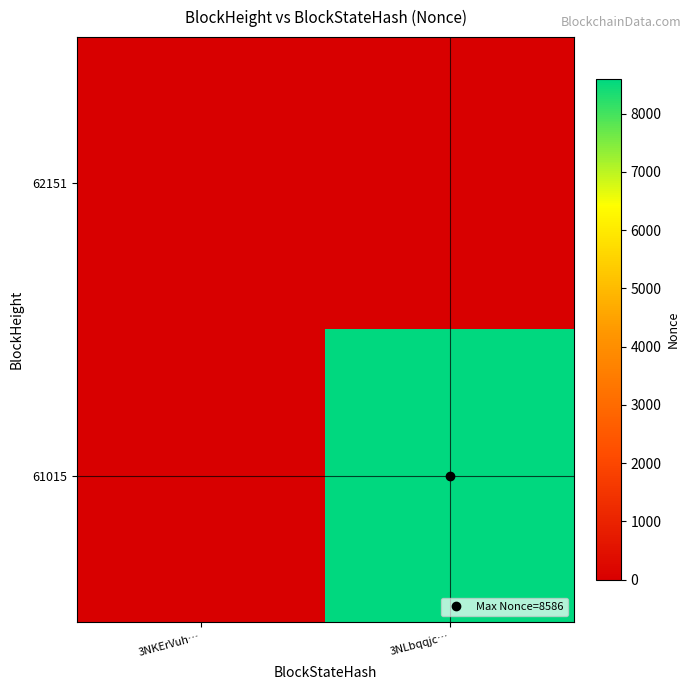

How many series are shown in this chart?

2